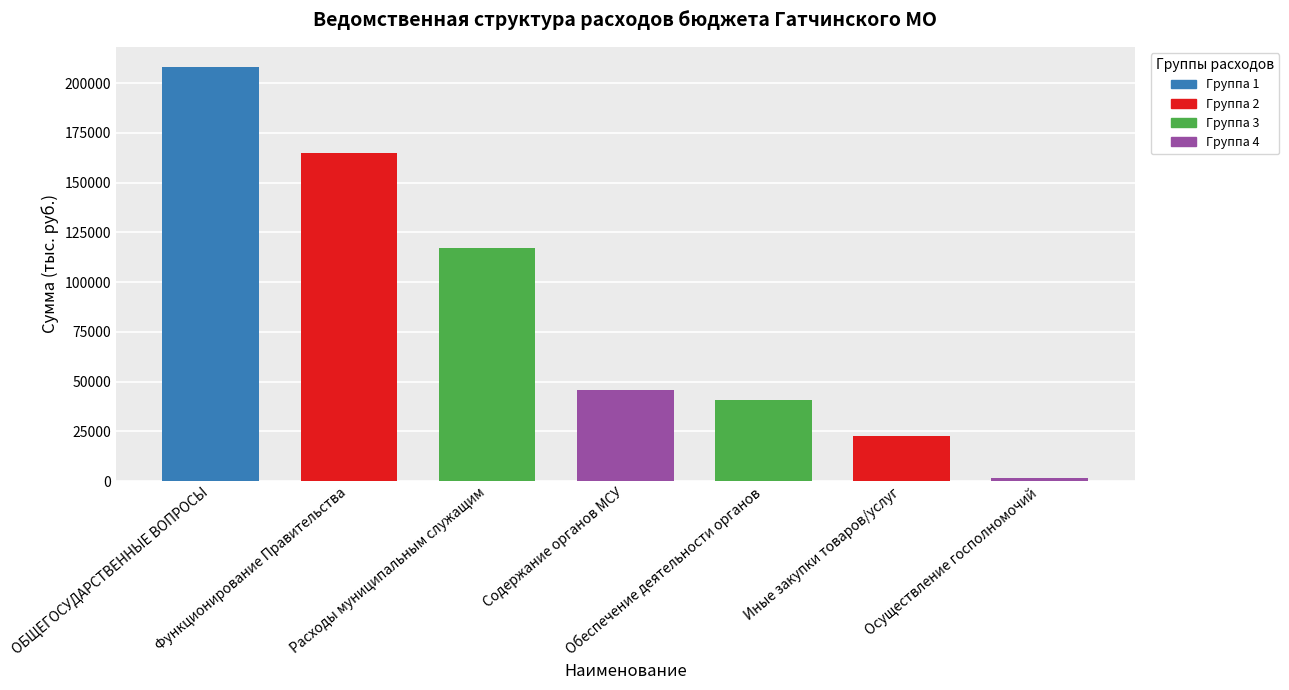

What is the maximum value shown in the chart?

207904.2